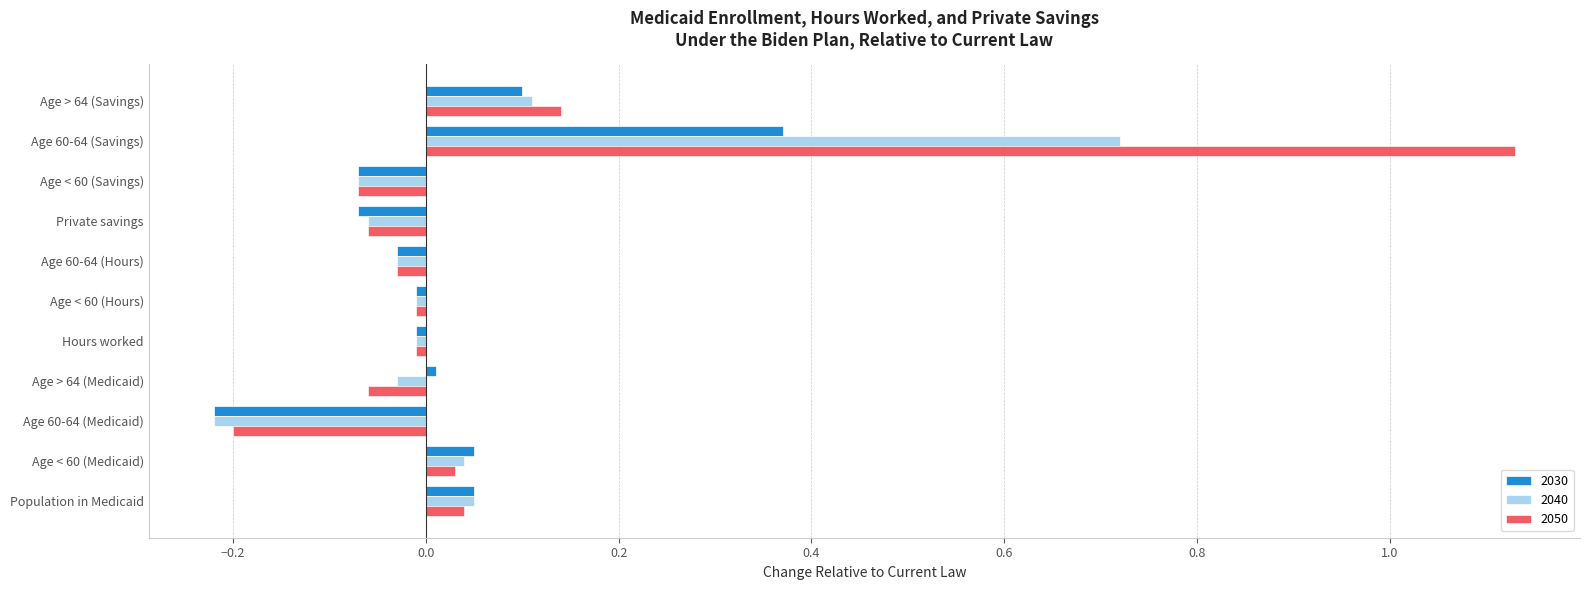

Is it true that 2050 equals 0.0 at Population in Medicaid?

True